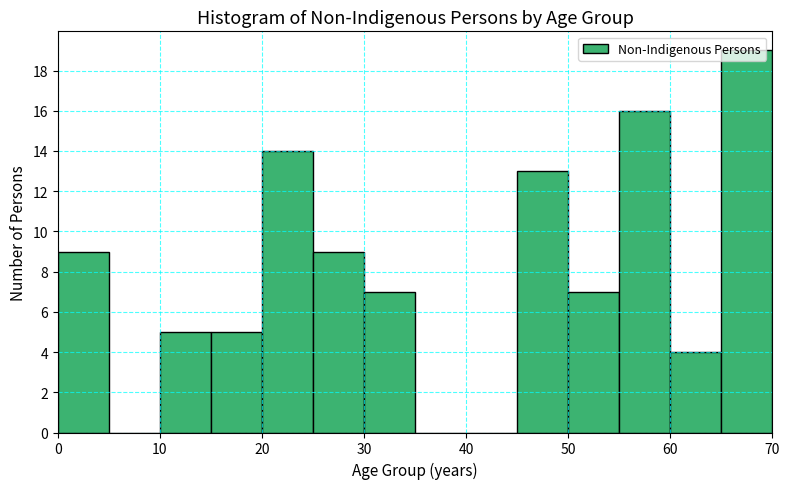

Reading left to right, transcribe this chart: for each bar, give the range it covers on the x-axis and its height. The values are not printed on the chart, so give them approximately, as read against the axis.

0 to 5: 9
5 to 10: 0
10 to 15: 5
15 to 20: 5
20 to 25: 14
25 to 30: 9
30 to 35: 7
35 to 40: 0
40 to 45: 0
45 to 50: 13
50 to 55: 7
55 to 60: 16
60 to 65: 4
65 to 70: 19